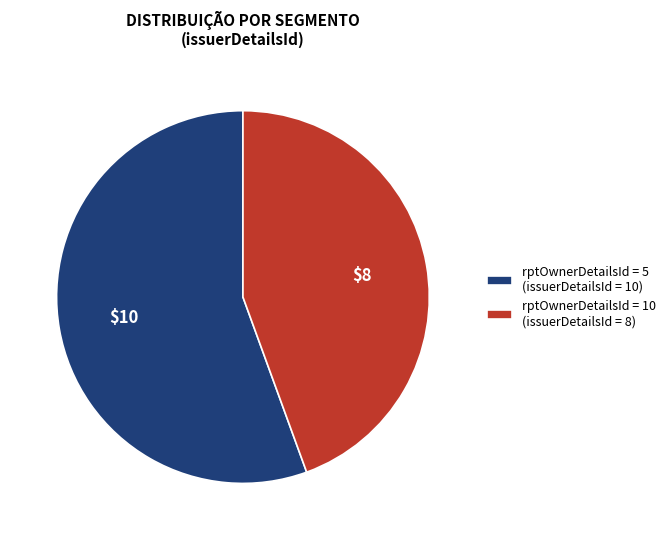

Is rptOwnerDetailsId = 5 (issuerDetailsId = 10) the majority of the pie?

Yes